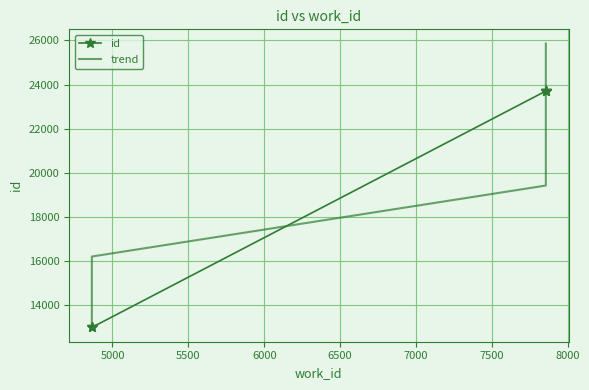

Reading right to left, list all the values displayed in this chart.

id: 23721.0	23708.0	23706.0	12981.0	12977.0
trend: 25861.6	22640.1	19418.6	16197.1	12975.6